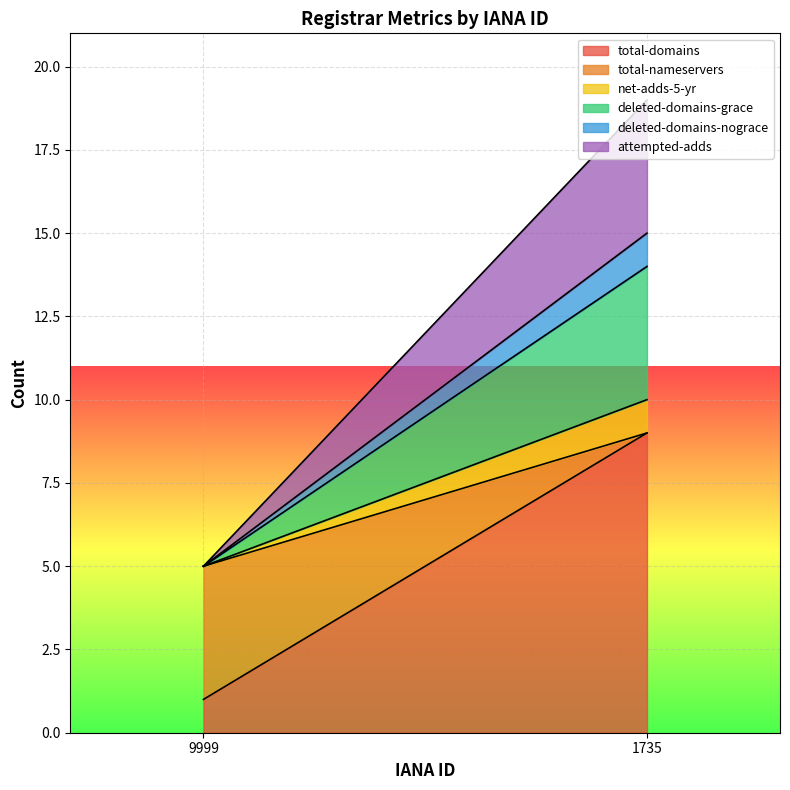

What is the sum of all deleted-domains-grace values?

4